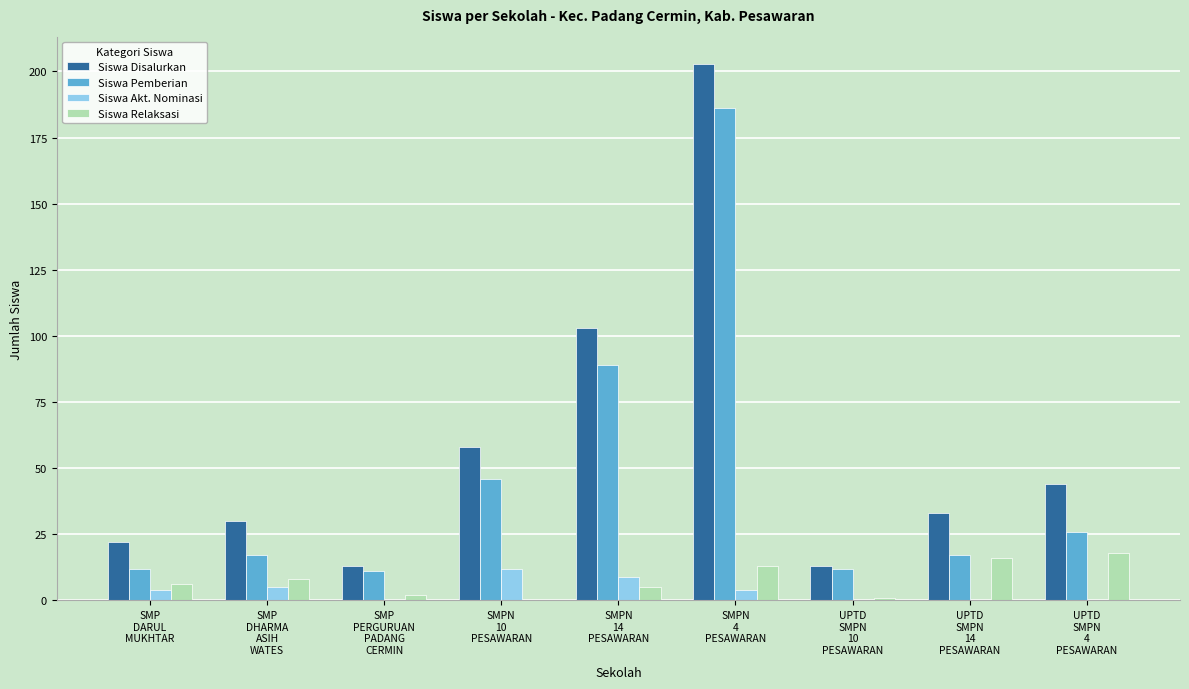

Which series has the largest total across all categories?

Siswa Disalurkan